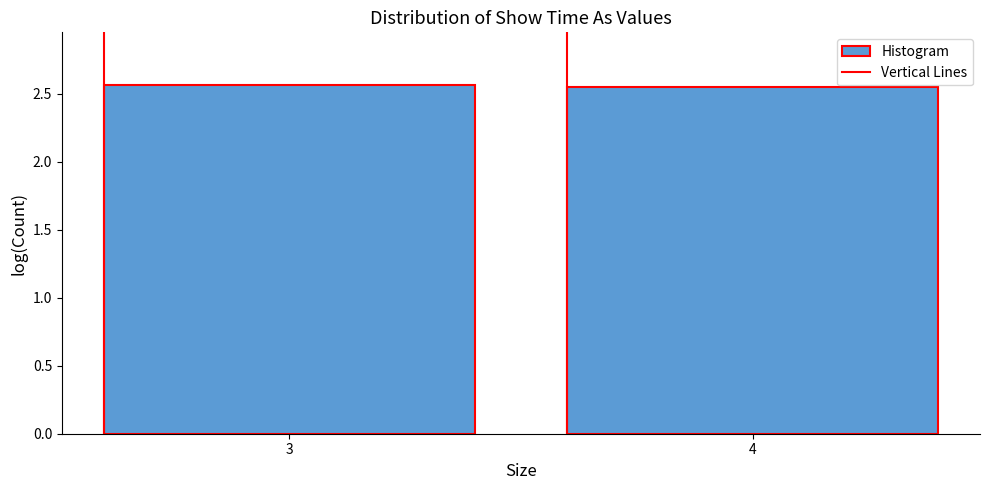

The value at 3 is 1.5. True or false?

False